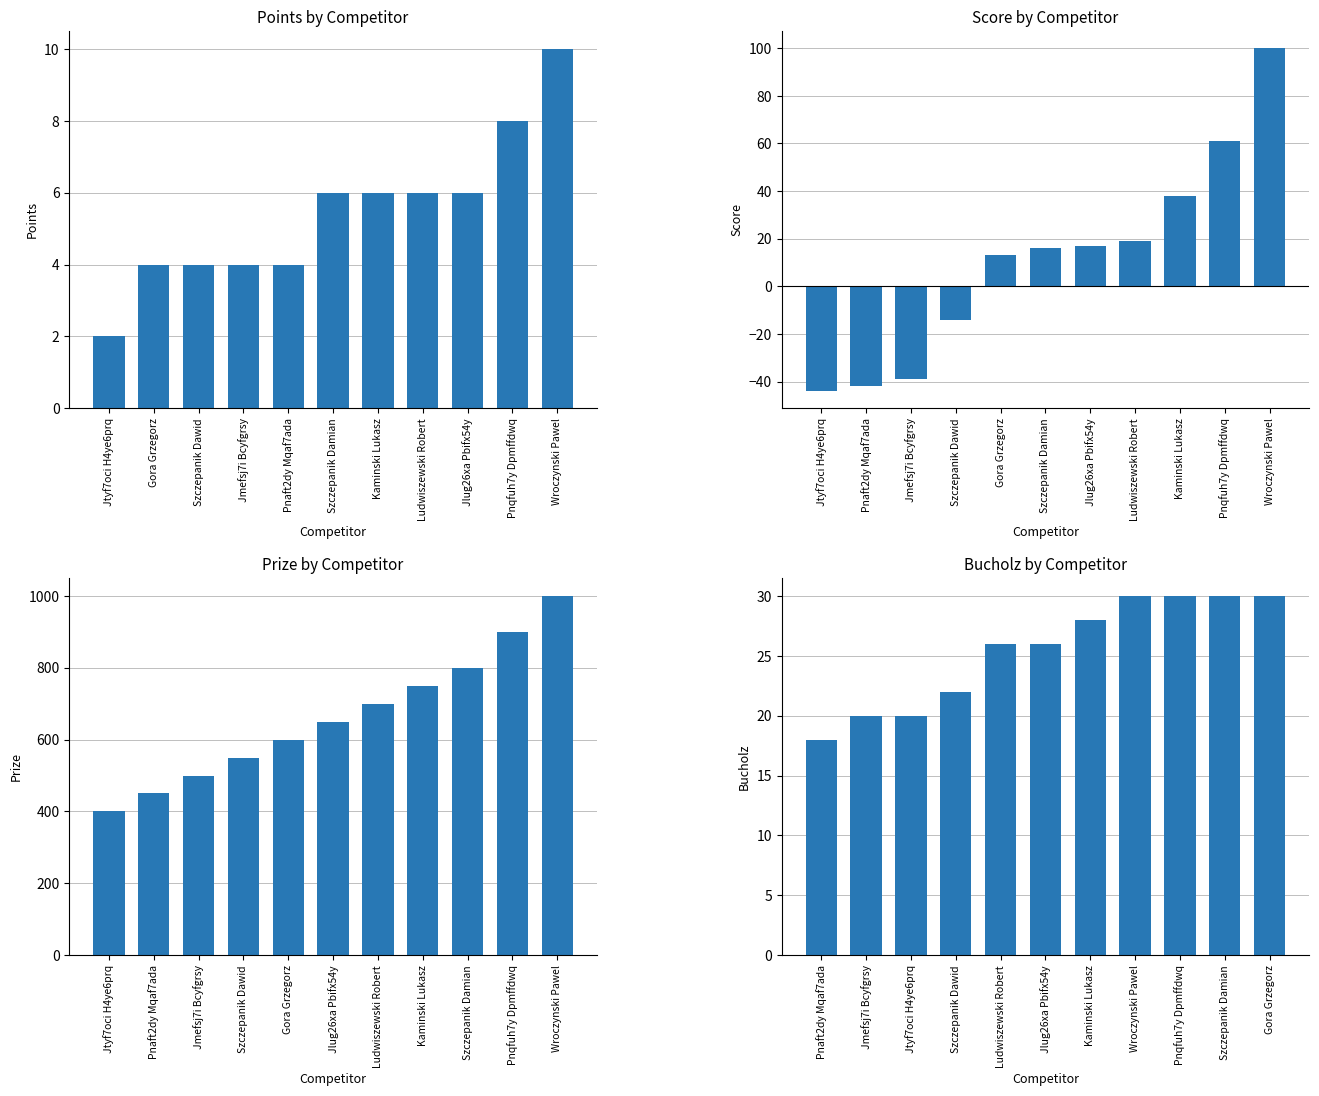

List the labels in order of Points value, largest first.

Wroczynski Pawel, Pnqfuh7y Dpmffdwq, Szczepanik Damian, Kaminski Lukasz, Ludwiszewski Robert, Jlug26xa Pbifx54y, Gora Grzegorz, Szczepanik Dawid, Jmefsj7i Bcyfgrsy, Pnaft2dy Mqaf7ada, Jtyf7oci H4ye6prq